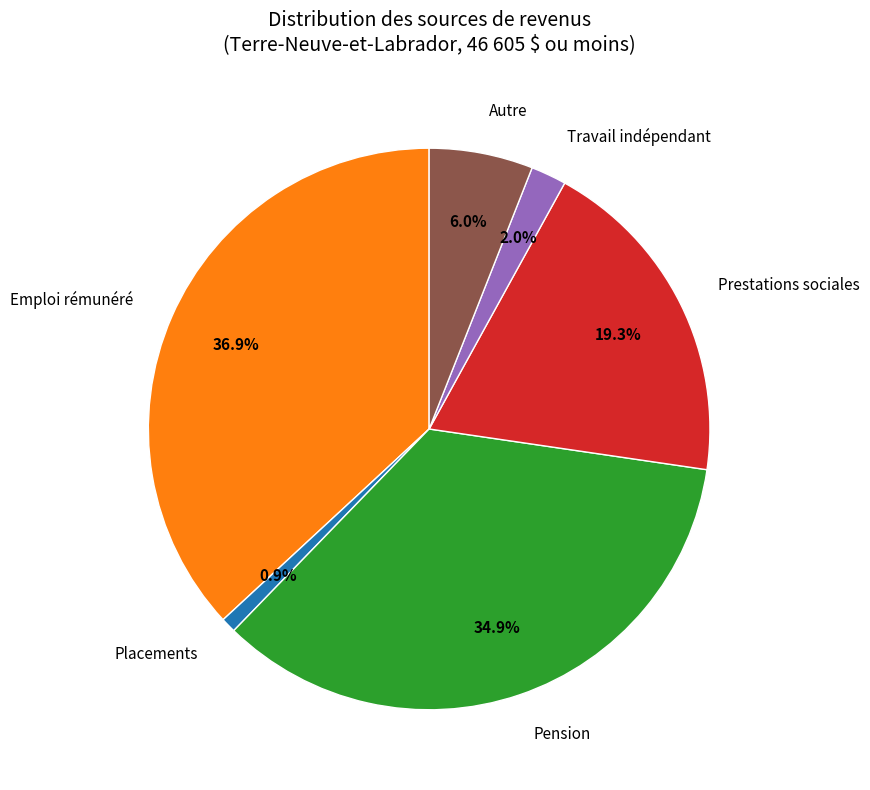

What is the ratio of the value at Emploi rémunéré to the value at Placements?

42.6